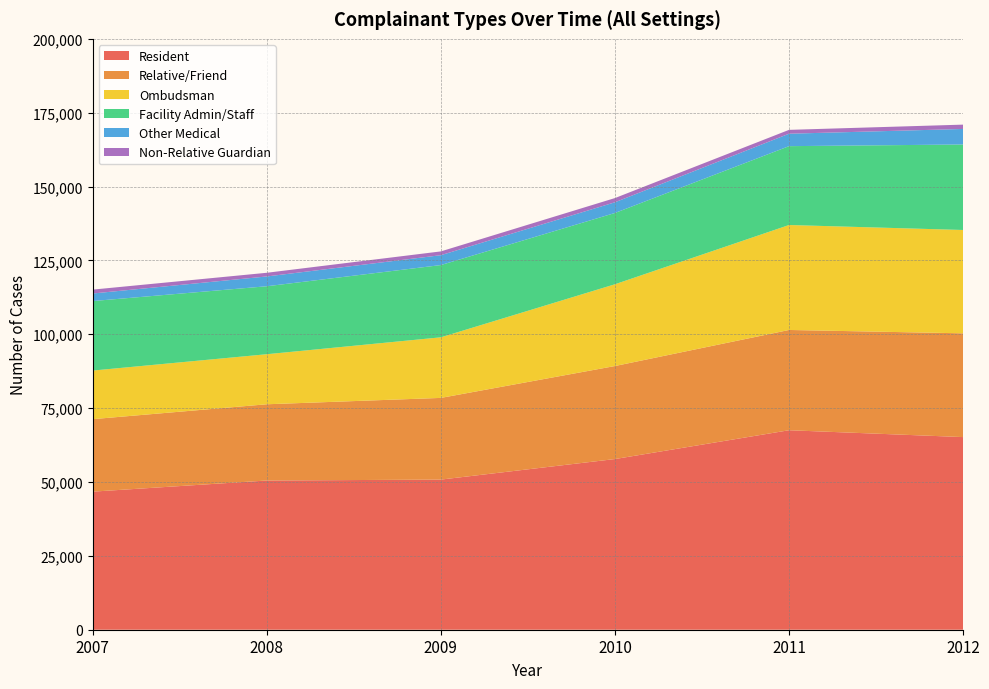

Reading left to right, list all the values displayed in this chart.

Resident: 2007=46735	2008=50505	2009=50815	2010=57768	2011=67522	2012=65201
Relative/Friend: 2007=24537	2008=25807	2009=27651	2010=31485	2011=33939	2012=35127
Ombudsman: 2007=16446	2008=16937	2009=20506	2010=27677	2011=35526	2012=34972
Facility Admin/Staff: 2007=23525	2008=23006	2009=24457	2010=24129	2011=26691	2012=28942
Other Medical: 2007=2559	2008=3318	2009=3340	2010=3623	2011=4211	2012=5257
Non-Relative Guardian: 2007=1316	2008=1244	2009=1284	2010=1423	2011=1304	2012=1465